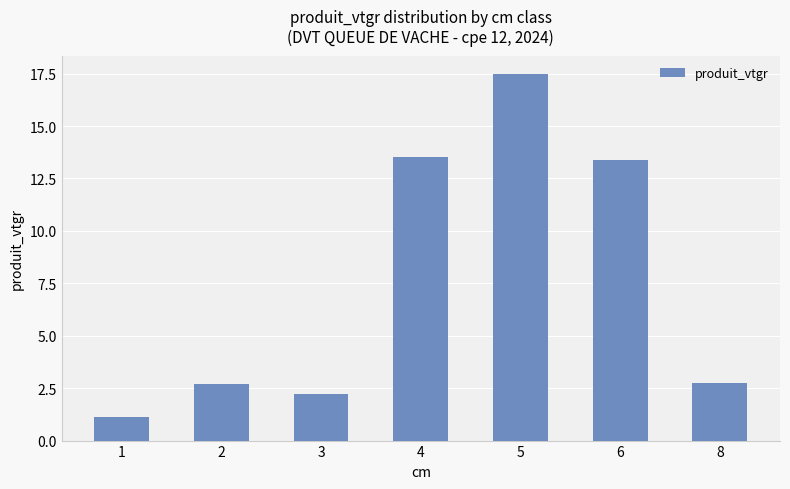

Which label corresponds to the largest value in the chart?

5